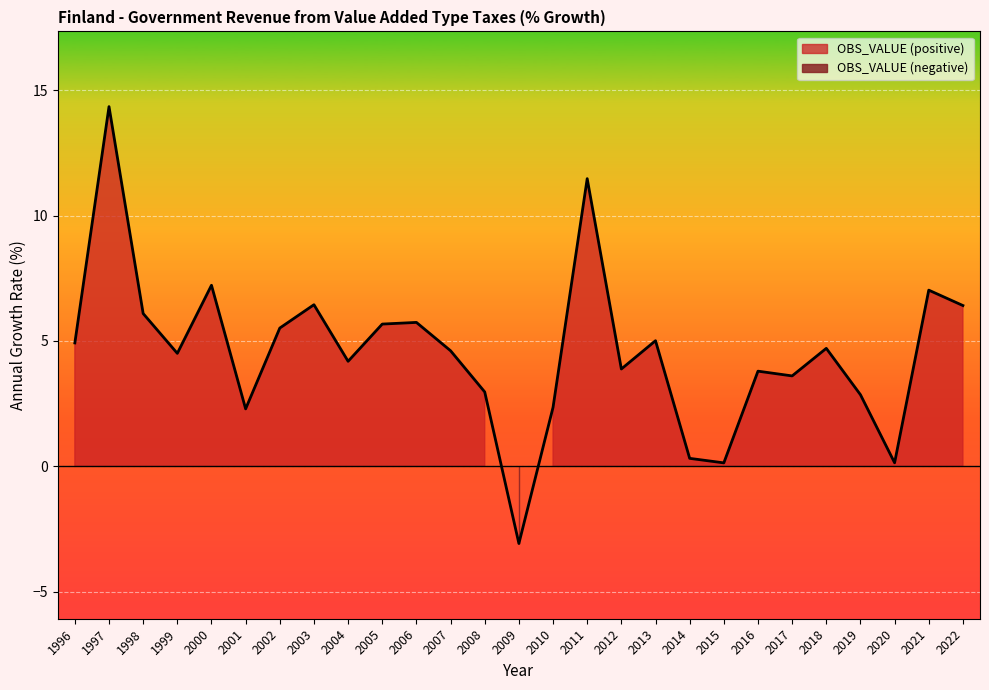

Rank the categories by value from highest to lowest.

1997, 2011, 2000, 2021, 2003, 2022, 1998, 2006, 2005, 2002, 2013, 1996, 2018, 2007, 1999, 2004, 2012, 2016, 2017, 2008, 2019, 2010, 2001, 2014, 2020, 2015, 2009